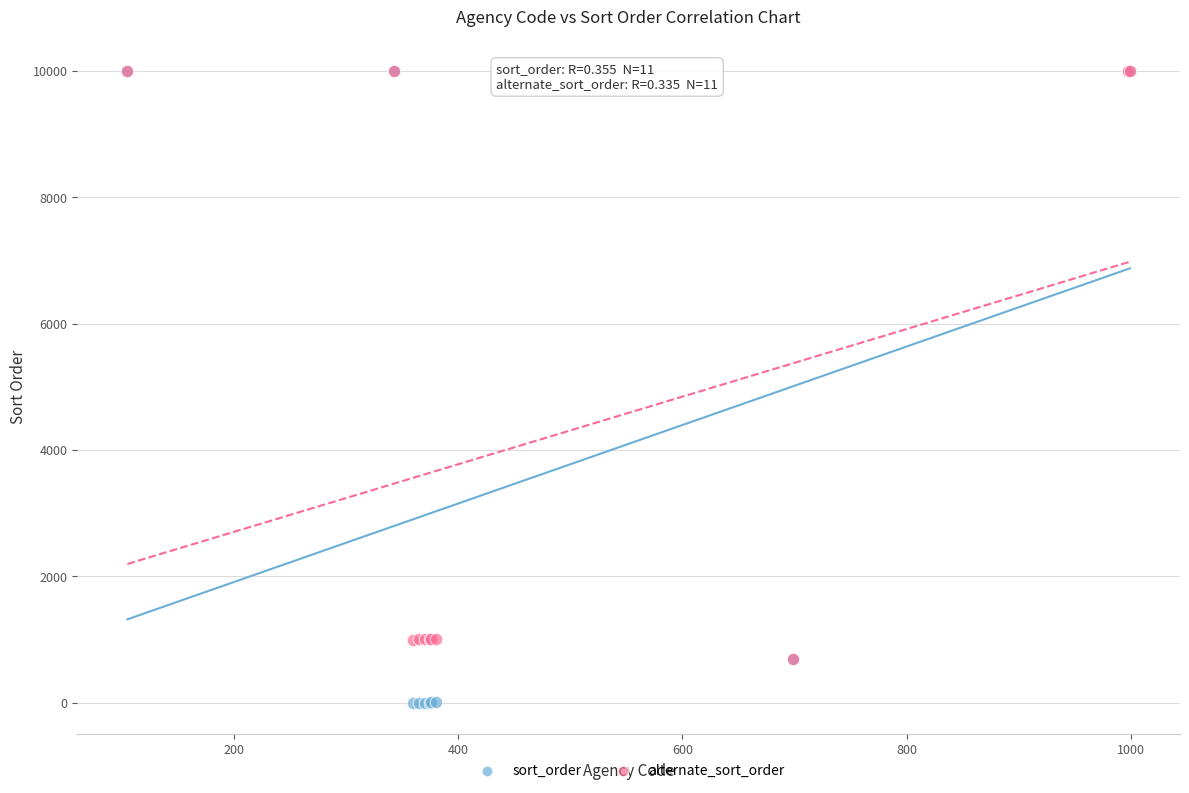

What are all the series names shown in the legend?

sort_order, alternate_sort_order